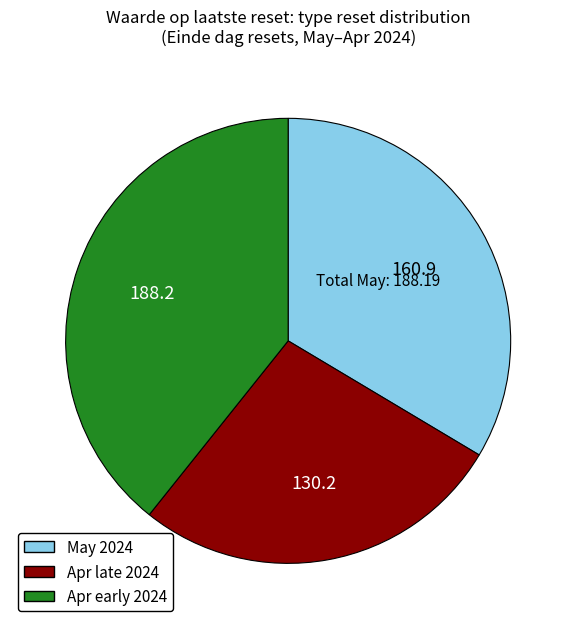

True or false: Apr late 2024 accounts for 15% of the total.

False